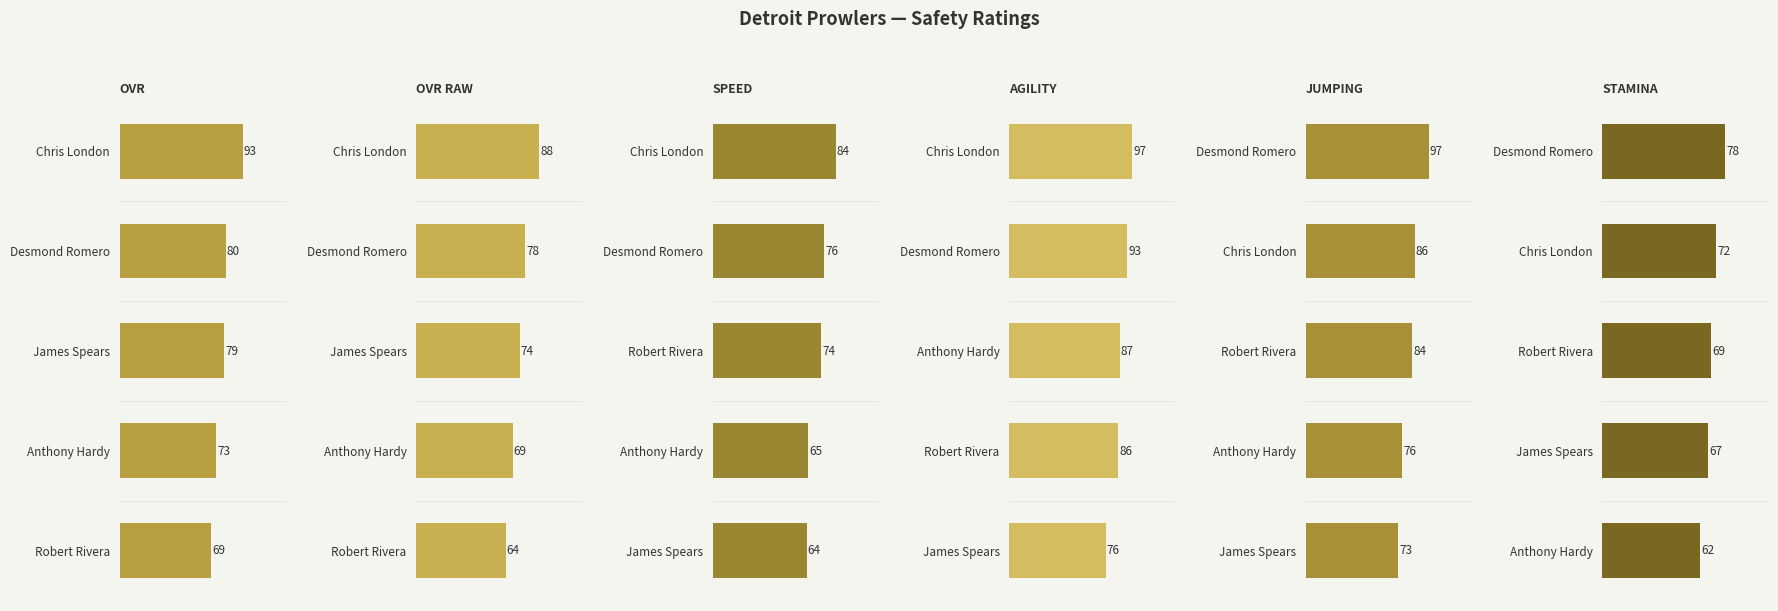

What is the difference between the maximum and minimum values in the speed series?

20